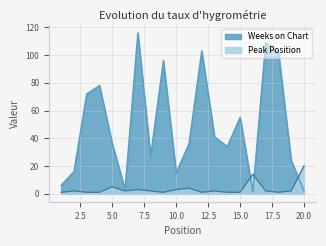

What is the average value of the Weeks on Chart series?

49